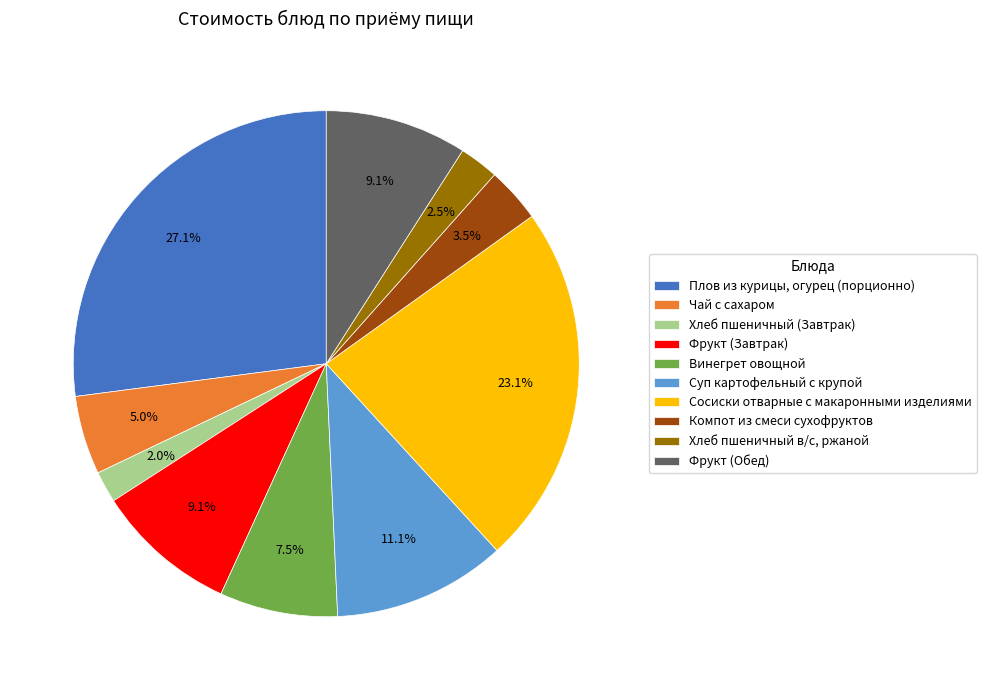

What is the total percentage of Плов из курицы, огурец (порционно) and Хлеб пшеничный в/с, ржаной?

29.6%